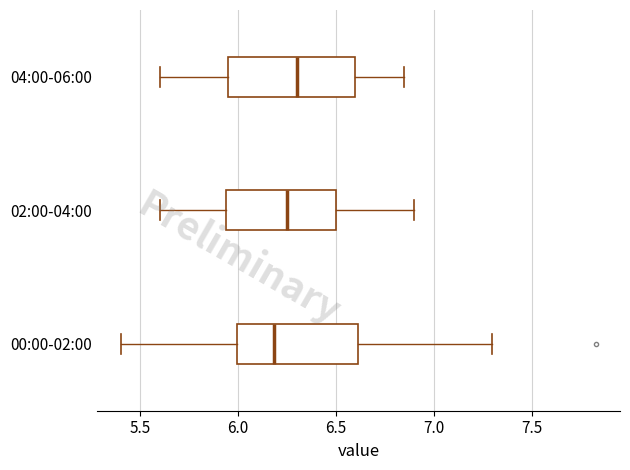

Where does the median line of the box for 02:00-04:00 sit on the x-axis? The values are not printed on the chart, so give them approximately, as read against the axis.

6.25